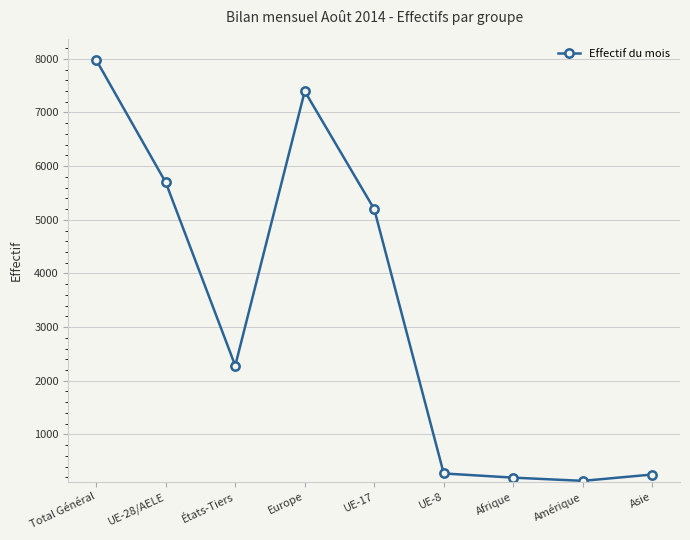

The chart shows a value of 4446 at Total Général. True or false?

False